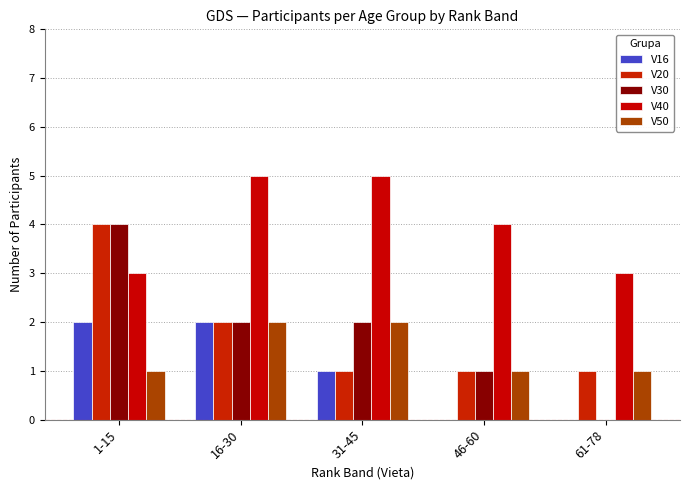

Reading right to left, extract all data points from this chart.

V16: 0	0	1	2	2
V20: 1	1	1	2	4
V30: 0	1	2	2	4
V40: 3	4	5	5	3
V50: 1	1	2	2	1